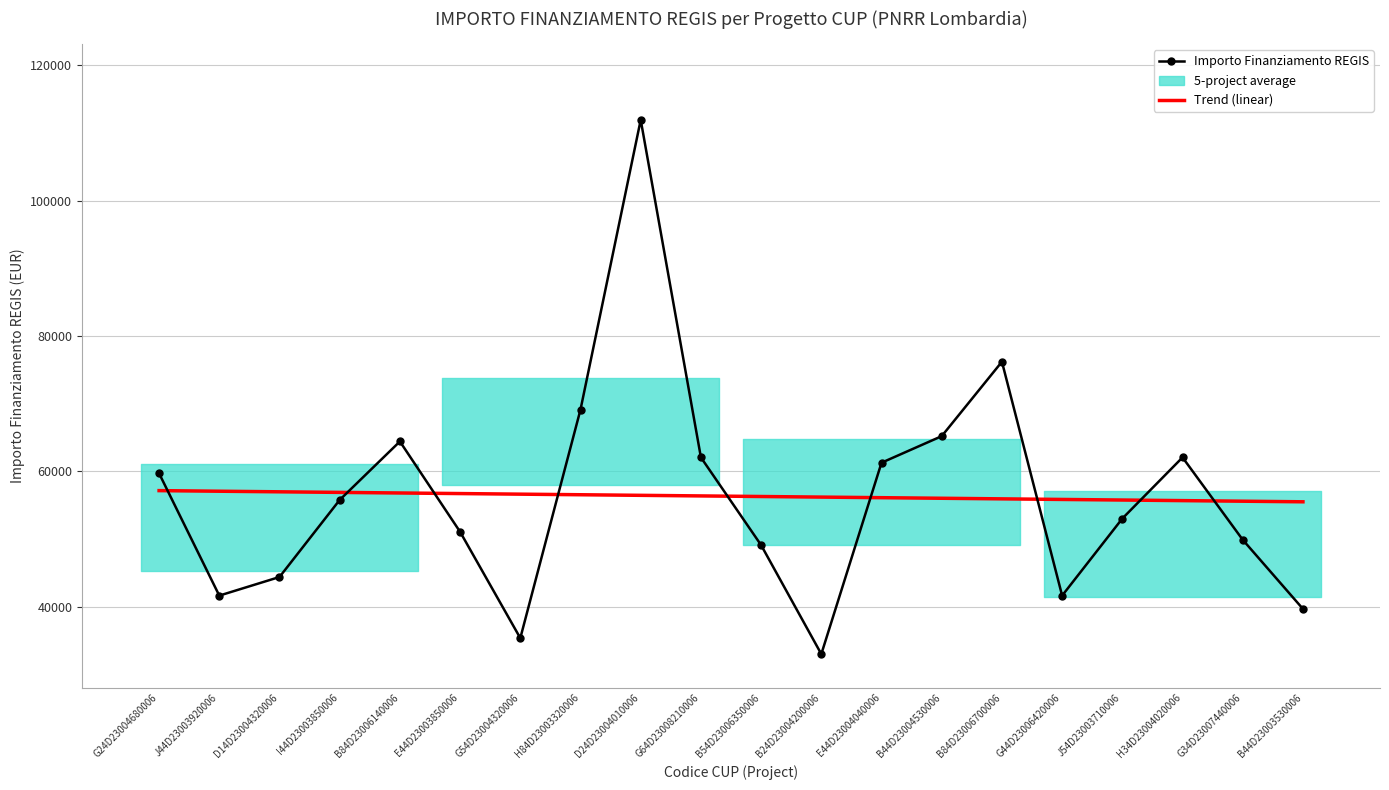

The value of Trend (linear) at H34D23004020006 is 55676.8. True or false?

True